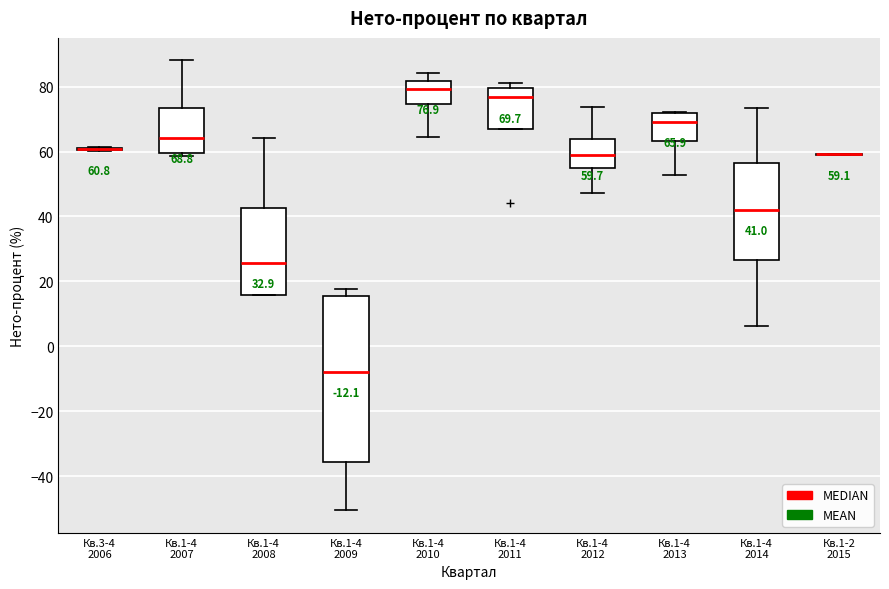

Comparing the boxes themselves (not the whiskers), which one is the tallest?

Кв.1-4 2009